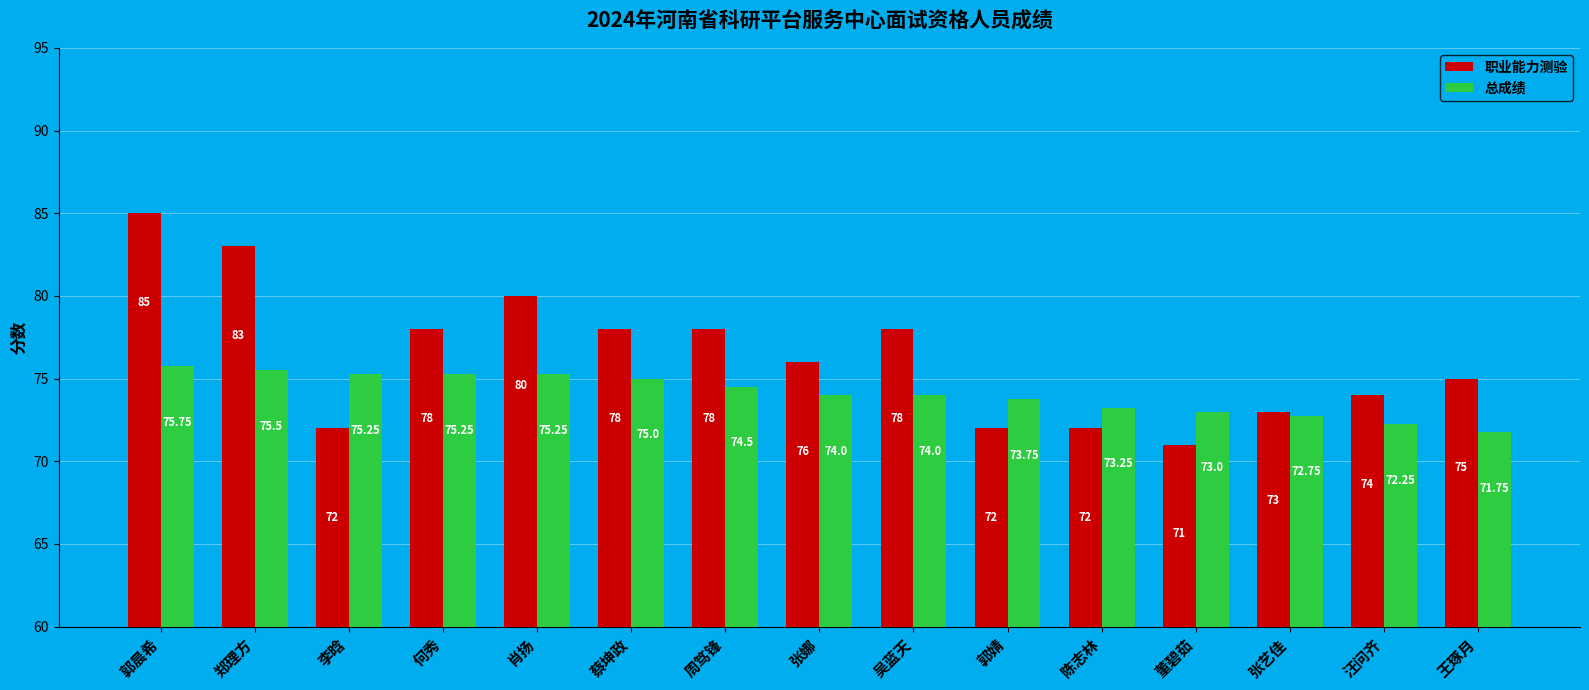

True or false: 职业能力测验 has a value of 72.0 at 李晗.

True